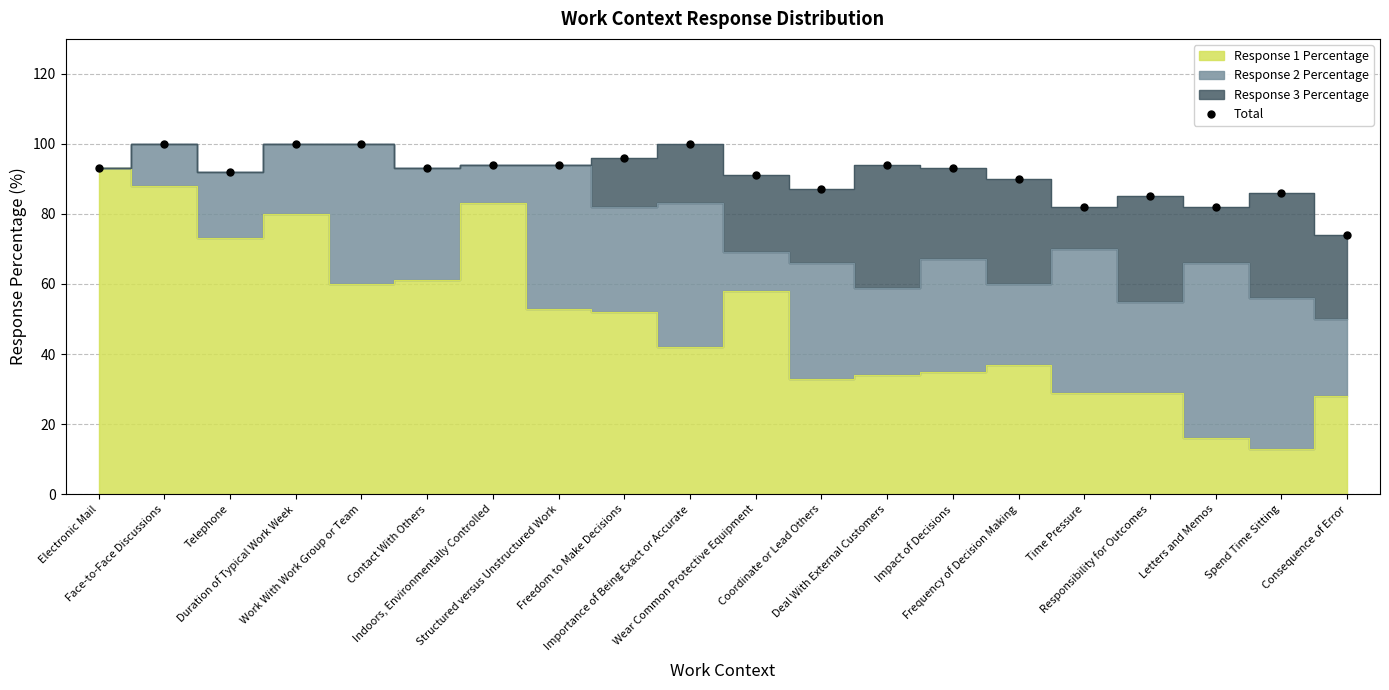

List the labels in order of value, largest first.

Face-to-Face Discussions, Duration of Typical Work Week, Work With Work Group or Team, Importance of Being Exact or Accurate, Freedom to Make Decisions, Indoors, Environmentally Controlled, Structured versus Unstructured Work, Deal With External Customers, Electronic Mail, Contact With Others, Impact of Decisions, Telephone, Wear Common Protective Equipment, Frequency of Decision Making, Coordinate or Lead Others, Spend Time Sitting, Responsibility for Outcomes, Time Pressure, Letters and Memos, Consequence of Error